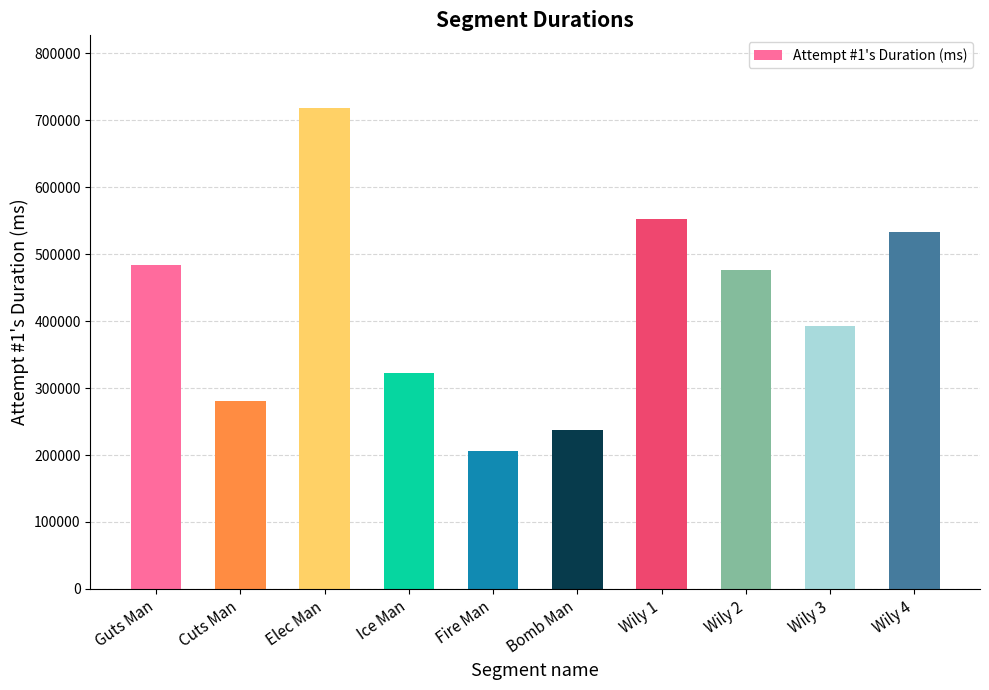

How many data points does each series have?

10